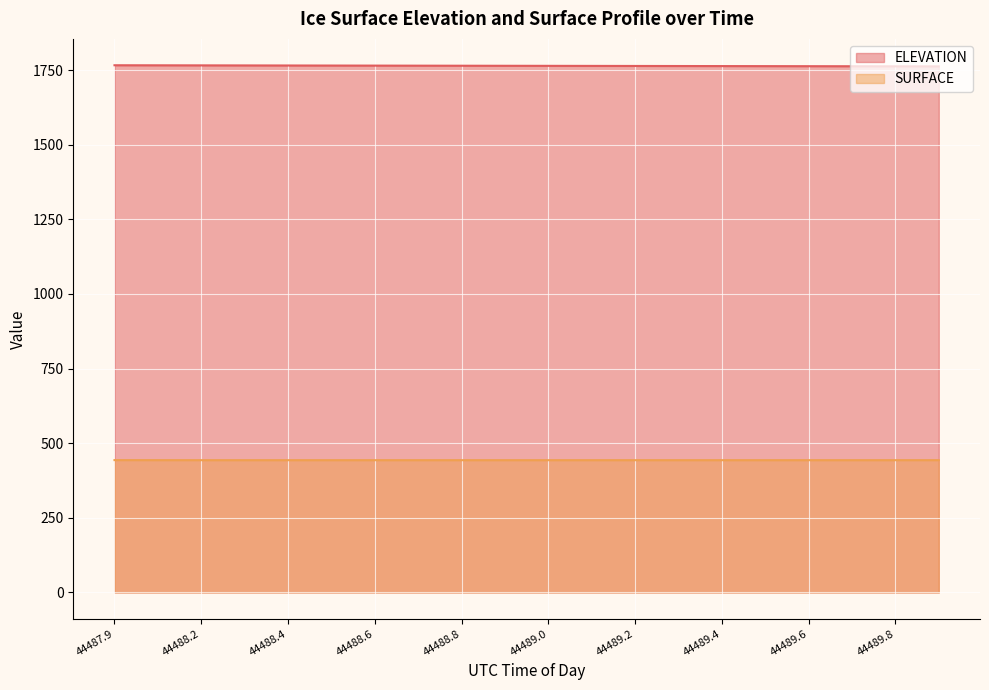

The value of ELEVATION at 44488.2 is 2736.4. True or false?

False